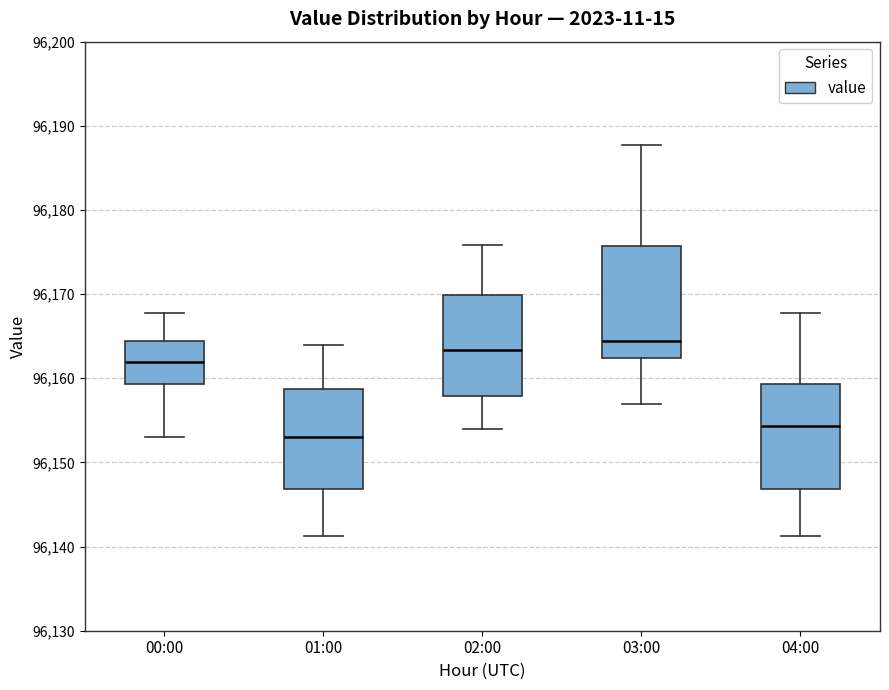

Reading left to right, read every box against the y-axis: the position of its median line, the range the box covers, and the ends of its whiskers. The values are not printed on the chart, so give them approximately, as read against the axis.

00:00: median 96162, box 96159 to 96164, whiskers 96153 to 96168
01:00: median 96153, box 96147 to 96159, whiskers 96141 to 96164
02:00: median 96163, box 96158 to 96170, whiskers 96154 to 96176
03:00: median 96164, box 96162 to 96176, whiskers 96157 to 96188
04:00: median 96154, box 96147 to 96159, whiskers 96141 to 96168